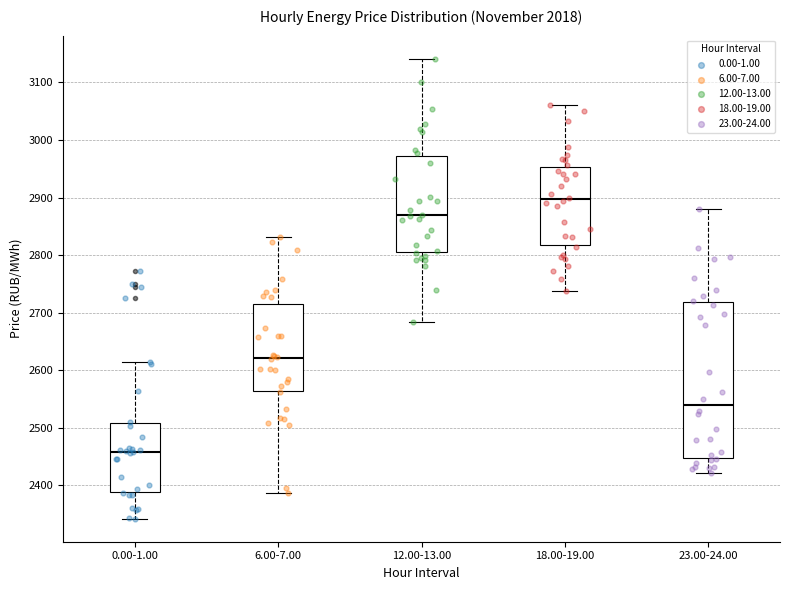

Which box is the tallest, from its lower edge to its upper edge?

23.00-24.00